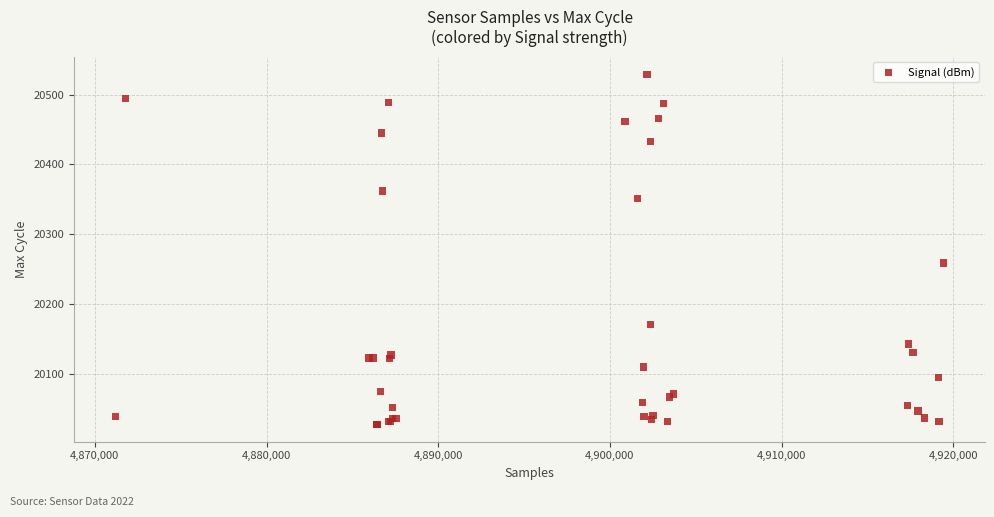

What Y value in the scatter plot is closest to 20278?

20259